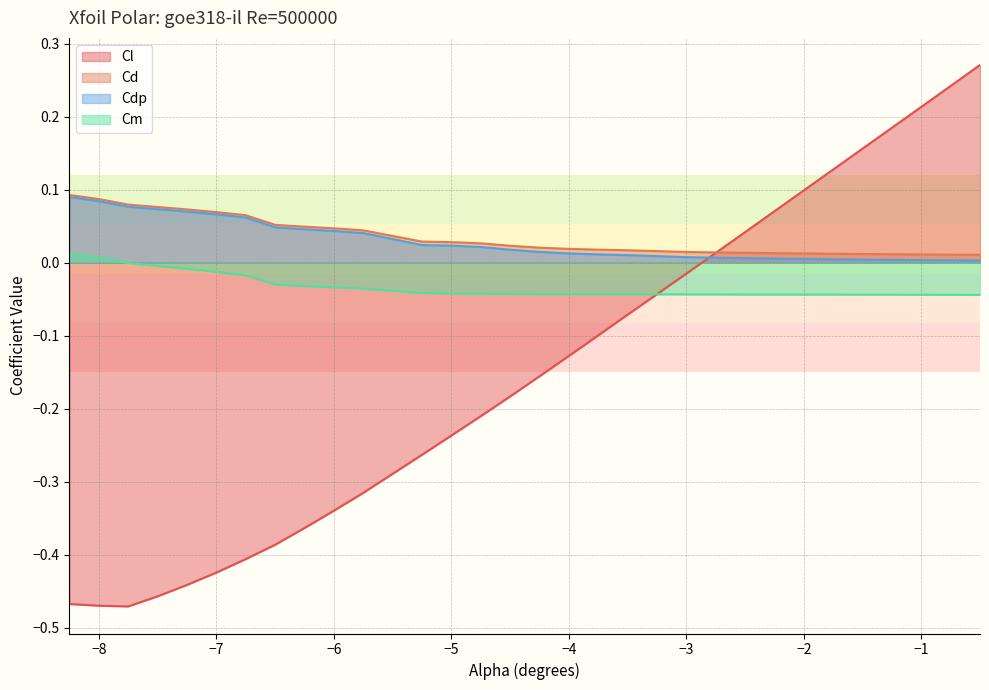

How many lines are shown in the chart?

4